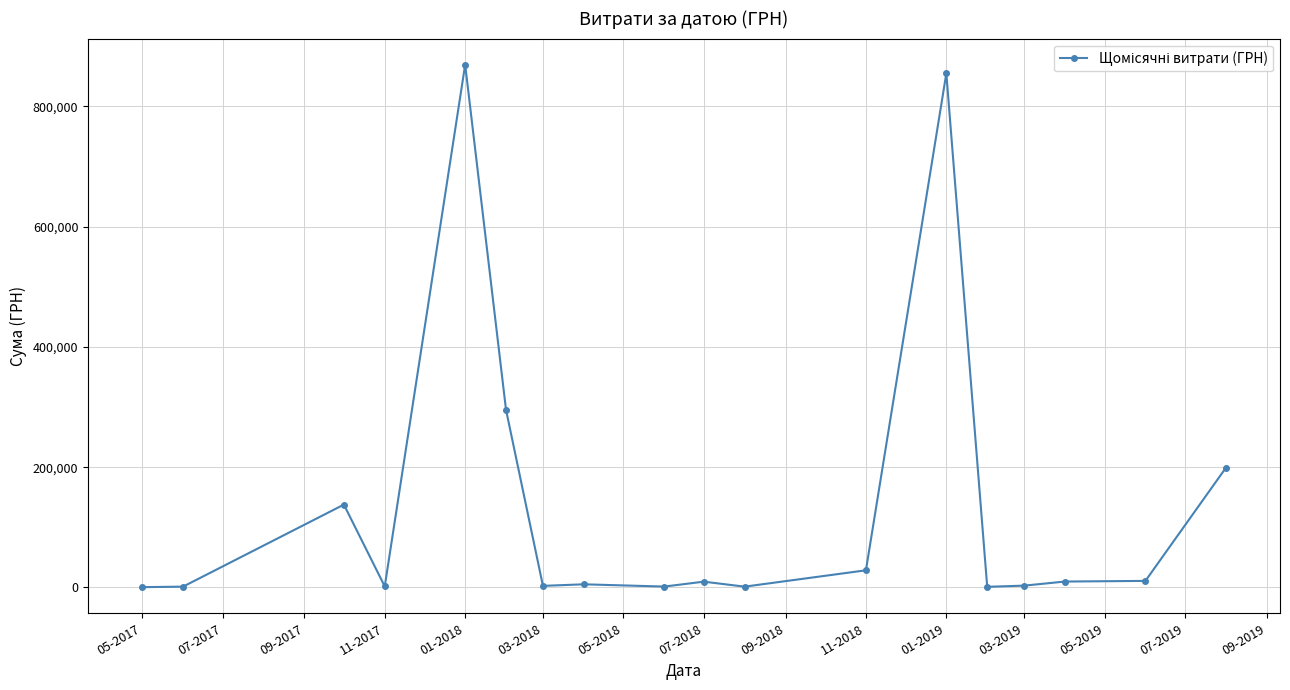

True or false: the data has more than 1 interior local peaks.

True